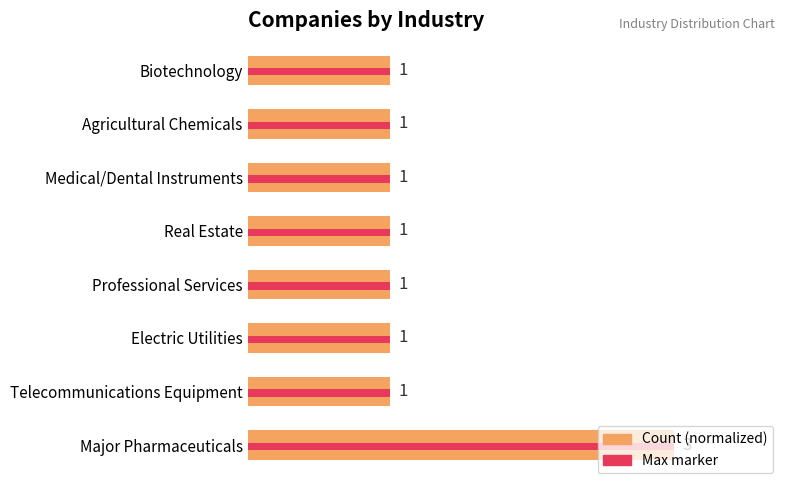

At which category is the sum across all series the highest?

Major Pharmaceuticals